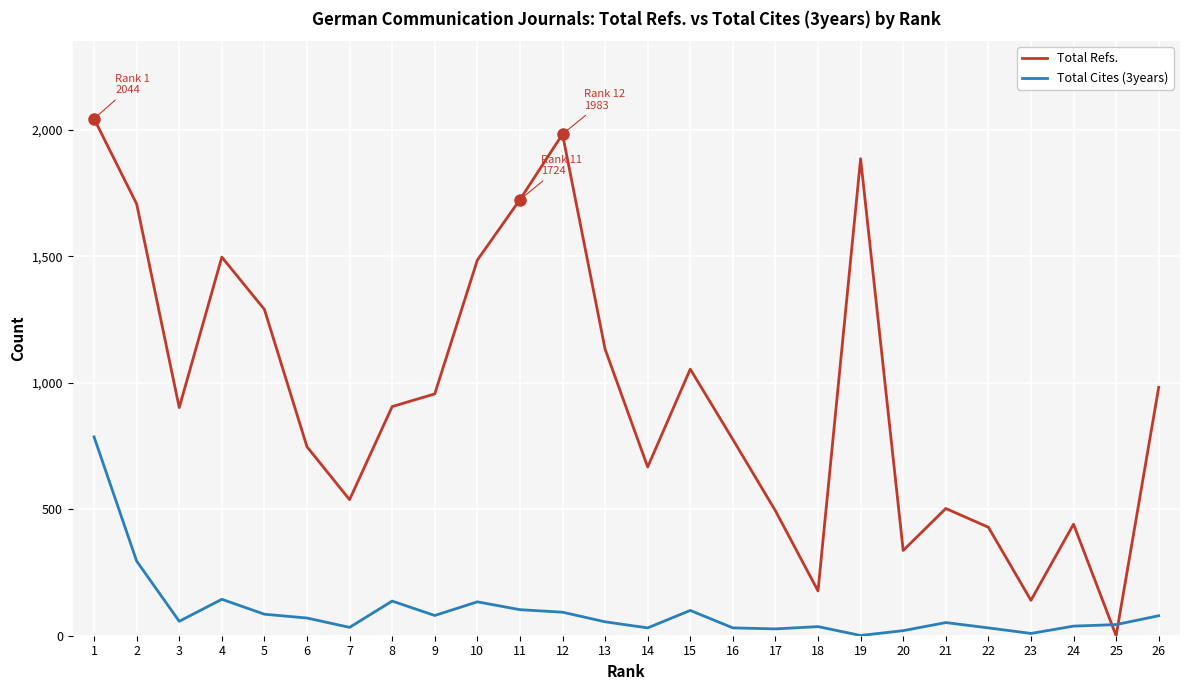

True or false: Total Refs. has a value of 670 at 2.

False